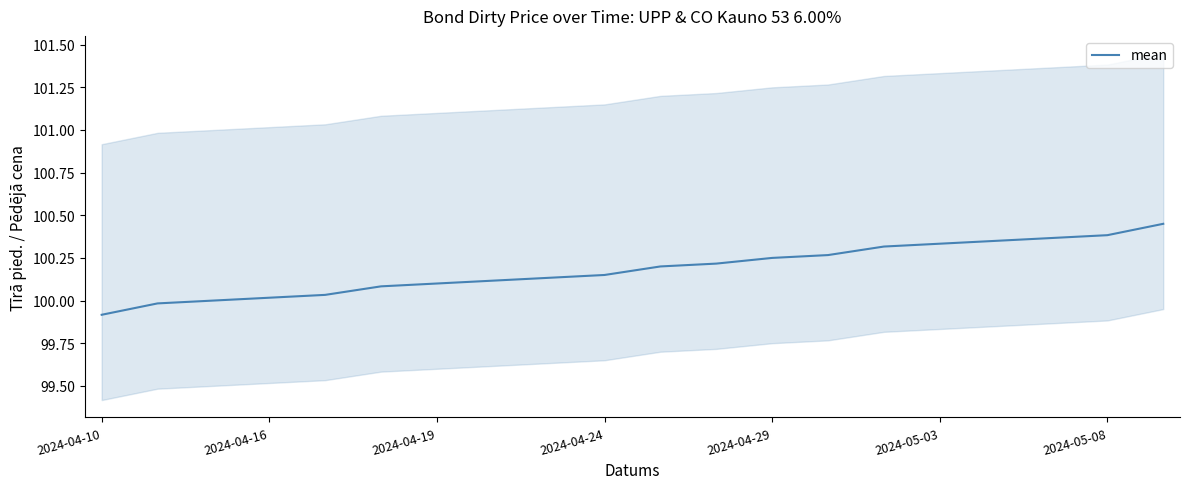

What is the sum of all values?

2003.7